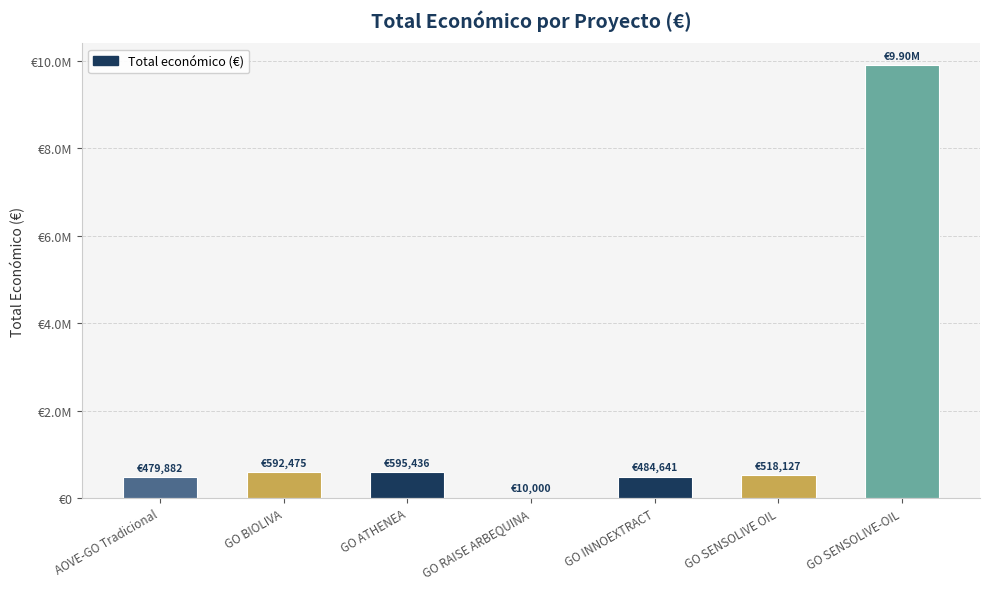

Are the bars horizontal?

No